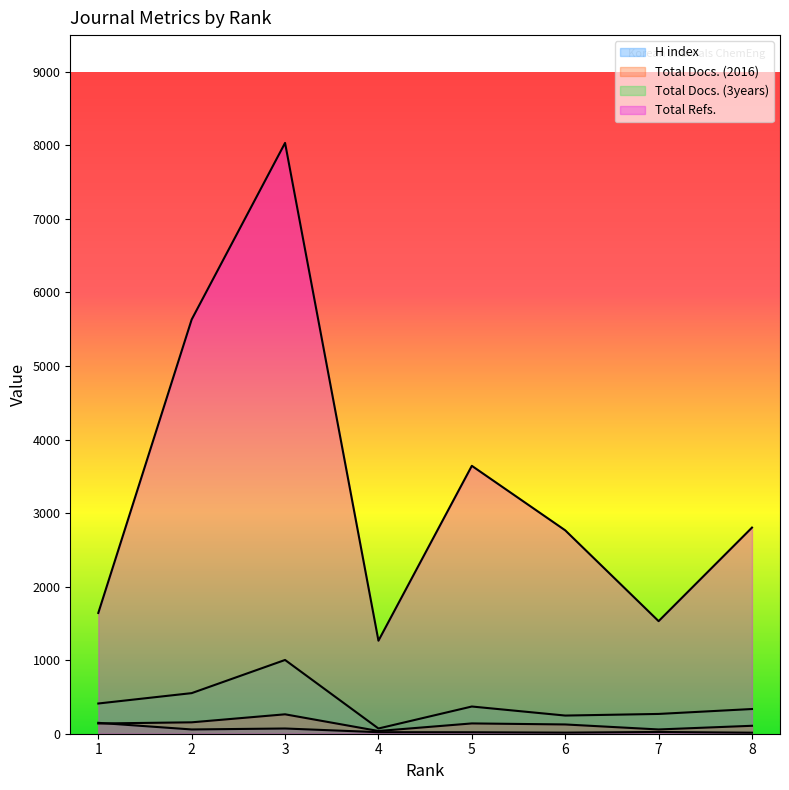

What are all the series names shown in the legend?

H index, Total Docs. (2016), Total Docs. (3years), Total Refs.